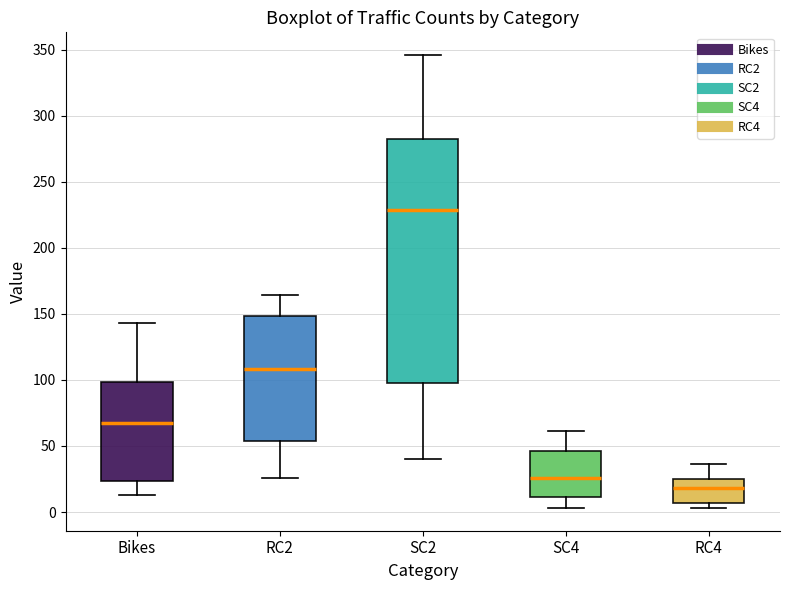

Comparing the boxes themselves (not the whiskers), which one is the tallest?

SC2